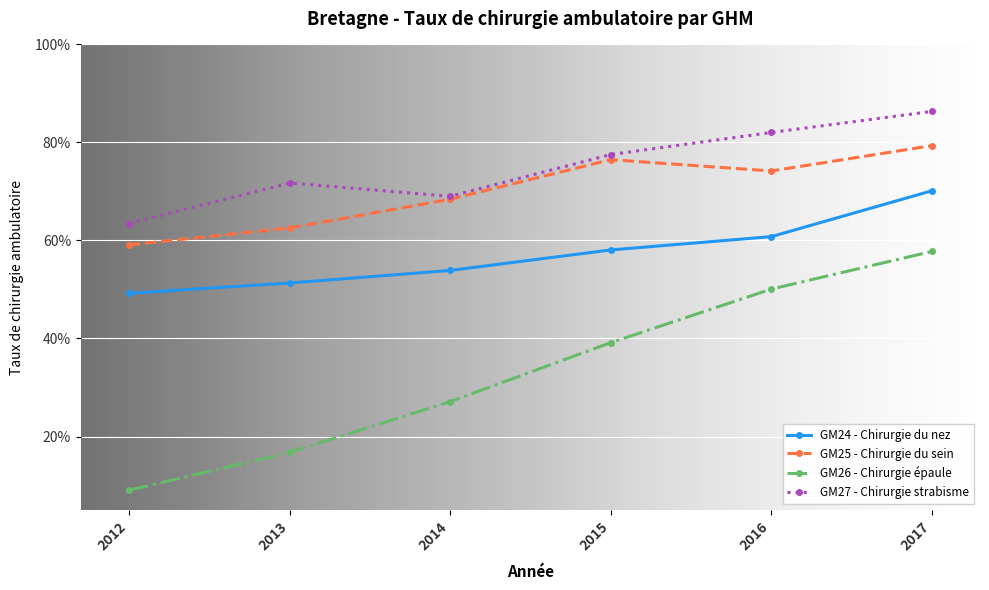

Which series has the largest range (max minus min)?

GM26 - Chirurgie épaule